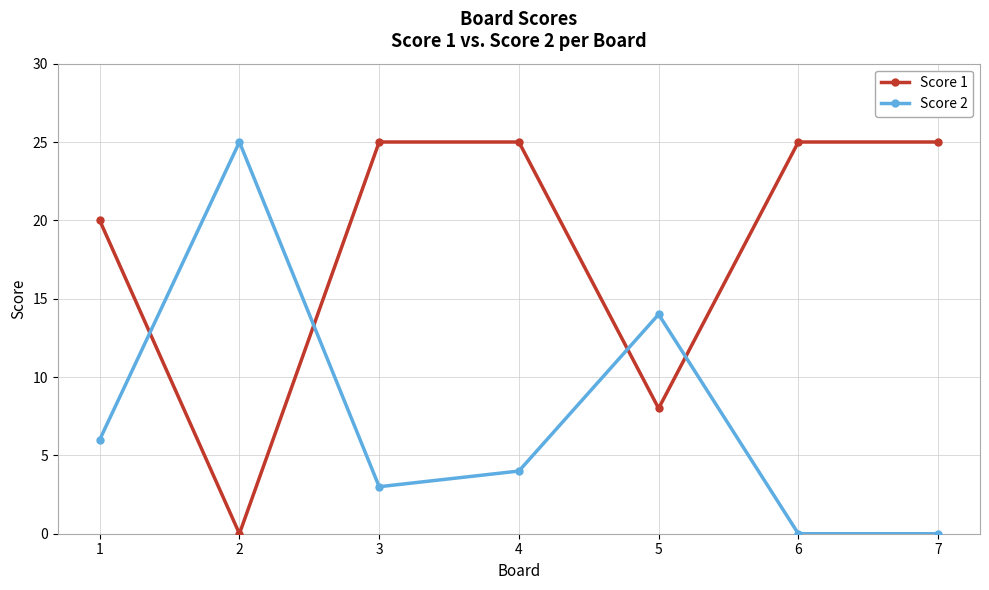

Count the Score 2 values in the range 0 to 14.

6